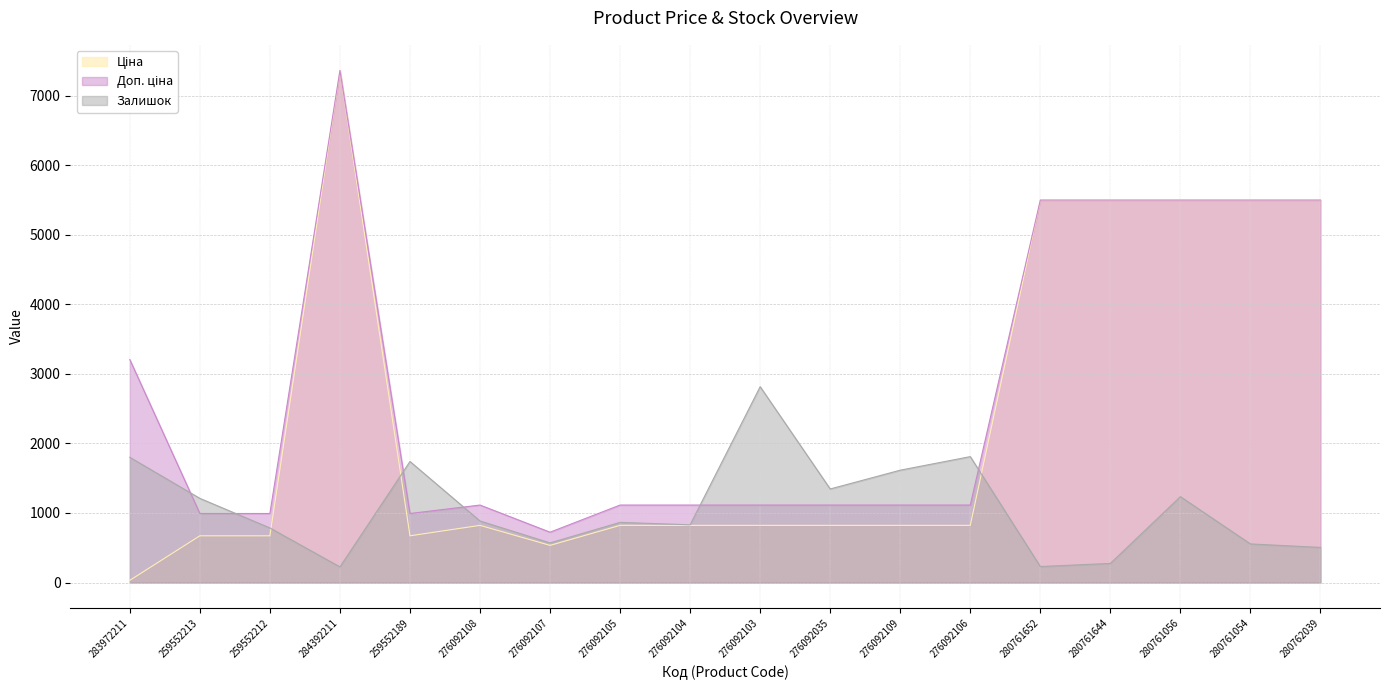

How many interior local peaks does the Доп. ціна series have?

2